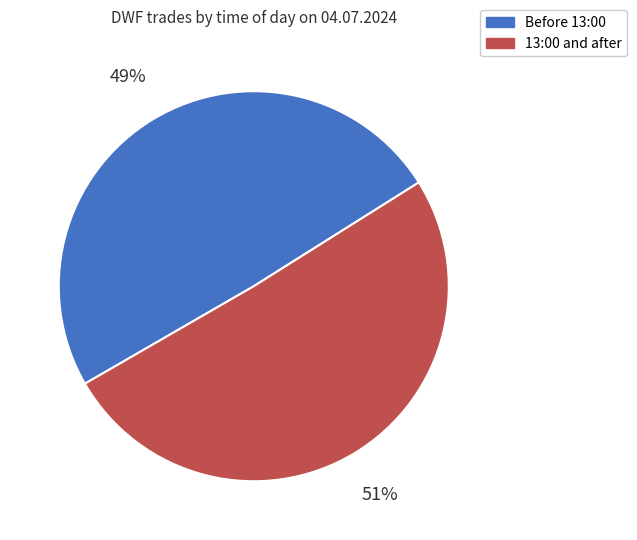

How many segments does this pie chart have?

2